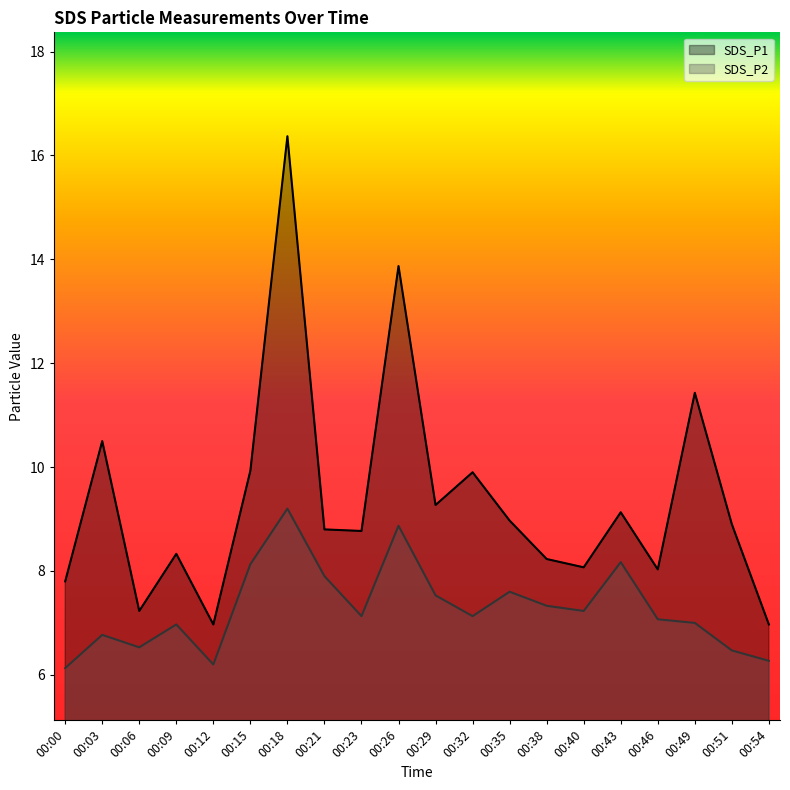

How many distinct data groups are displayed?

2